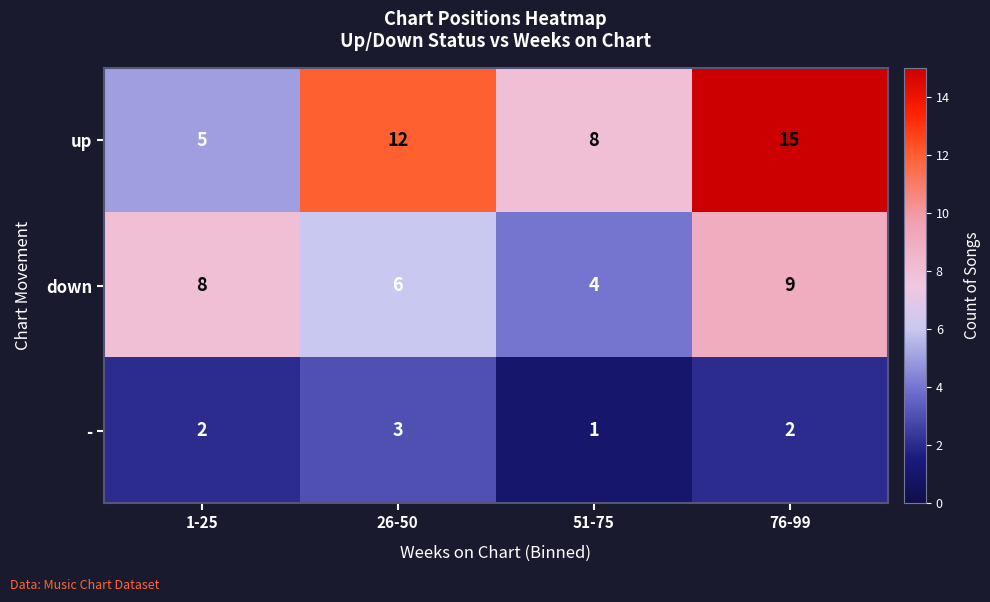

What is the average value of the down series?

7